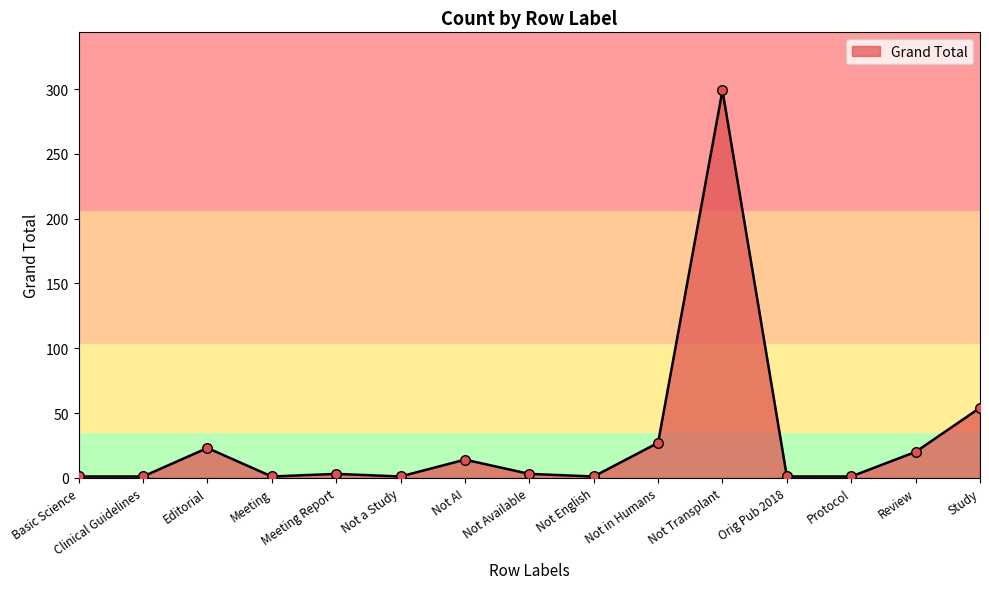

Which has a higher value, Not Transplant or Not a Study?

Not Transplant